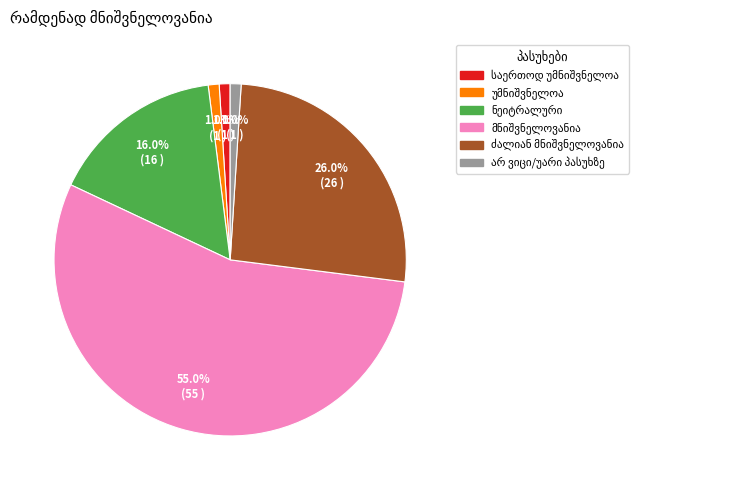

How many slices are in this pie chart?

6